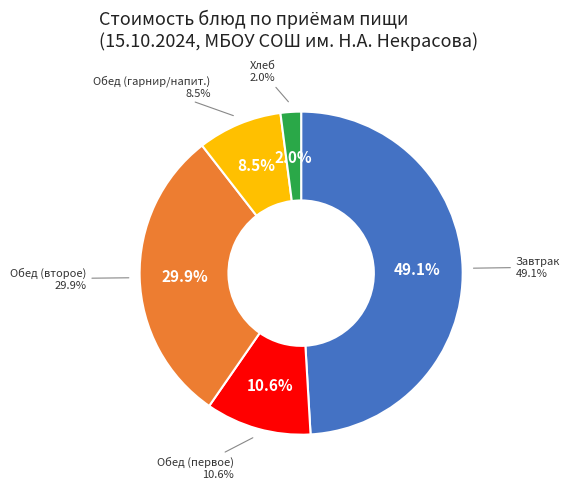

Does any single category account for the majority?

No